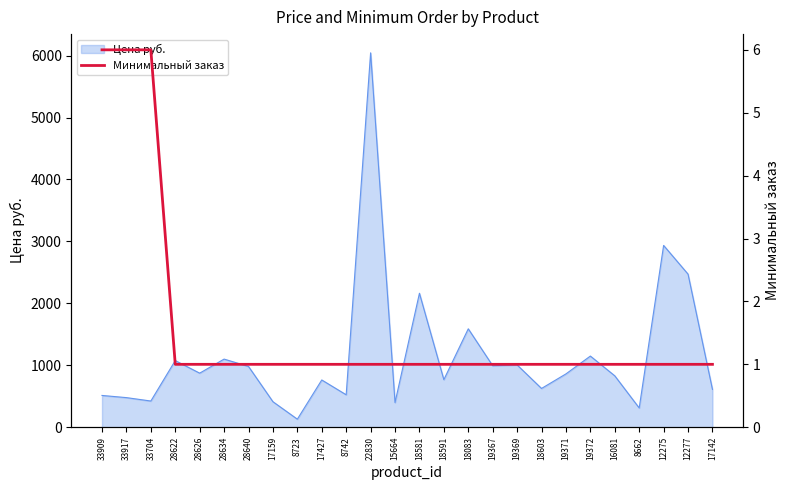

Count the values in the range 1 to 2.

23